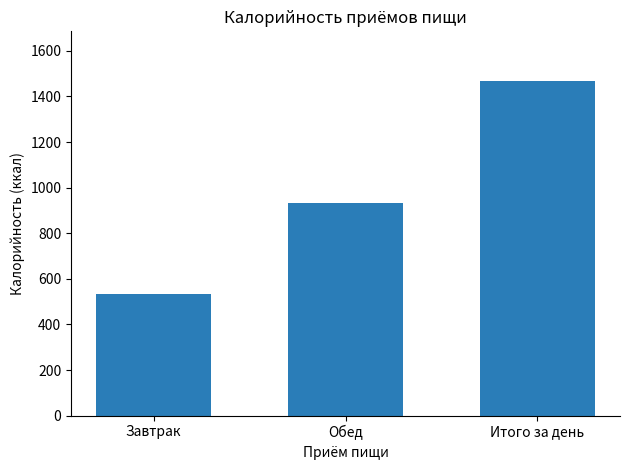

What is the difference between the values at Обед and Итого за день?

535.0